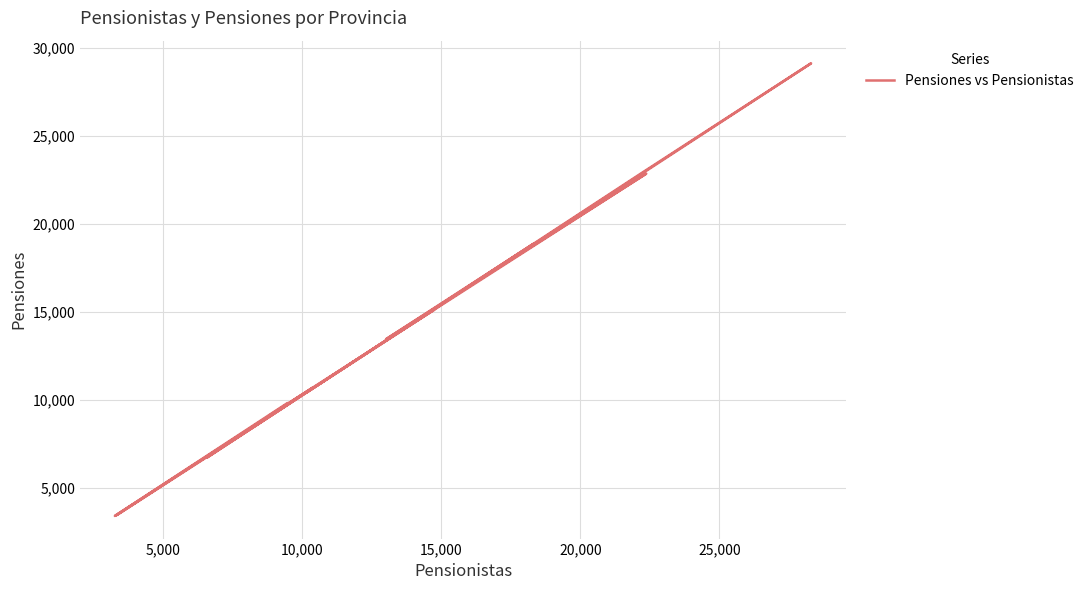

What is the greatest value displayed?

29132